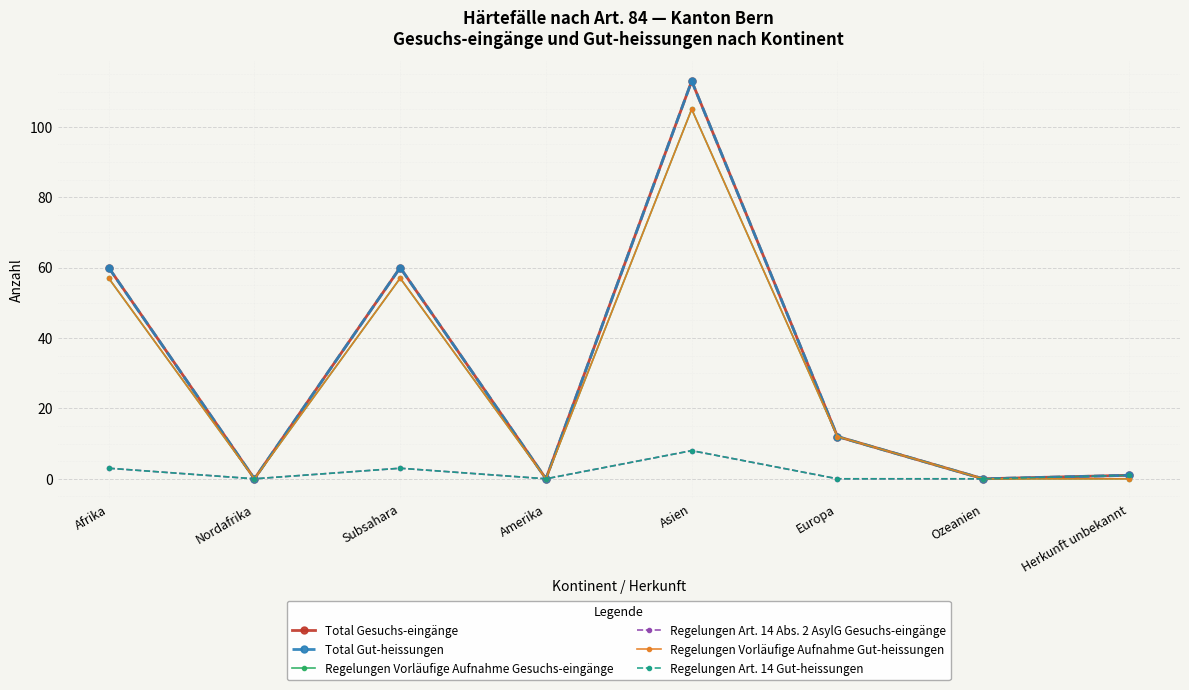

What is the difference between the maximum and minimum values in the Total Gut-heissungen series?

113